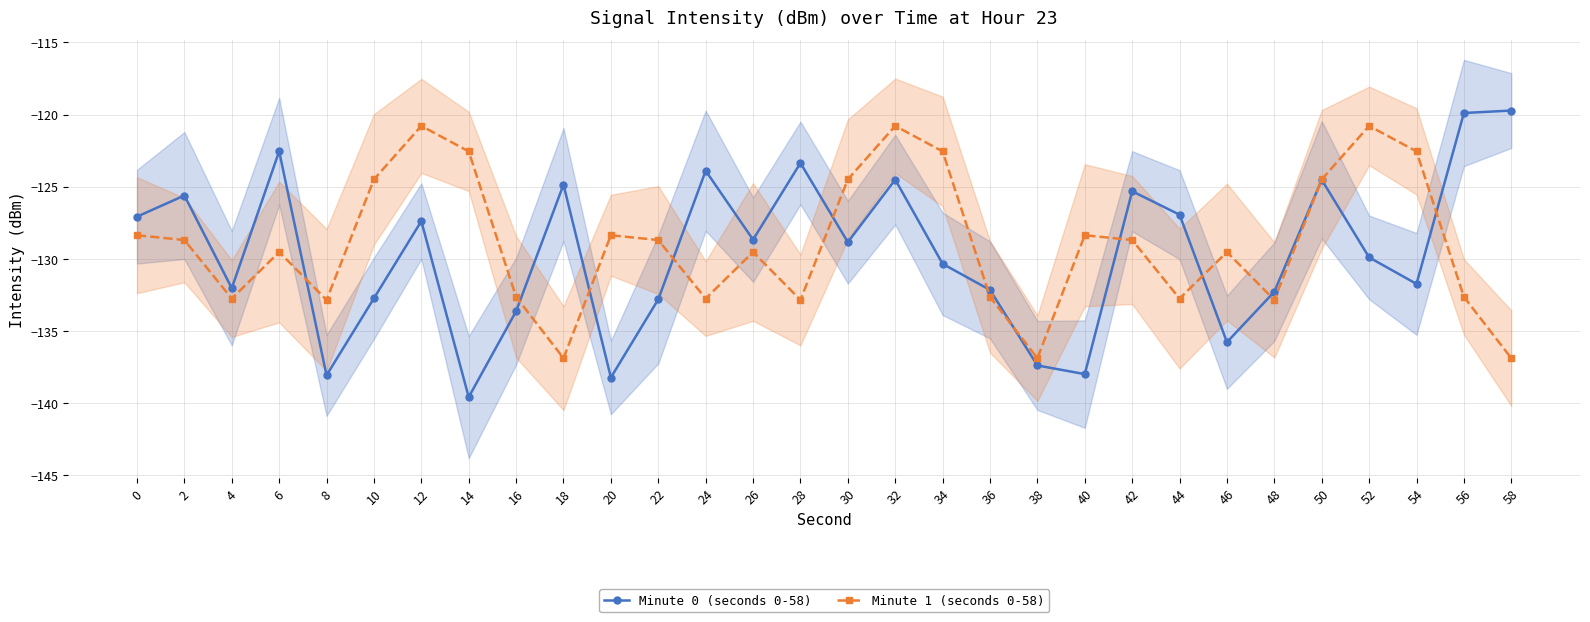

Is it true that Minute 1 (seconds 0-58) equals -193.3 at 2?

False